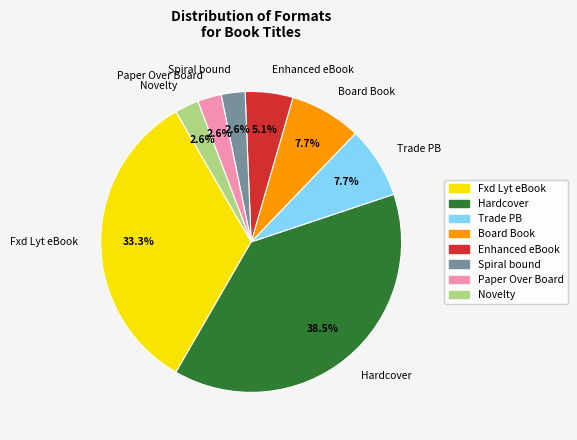

Combined, what portion of the pie is Paper Over Board and Enhanced eBook?

7.7%